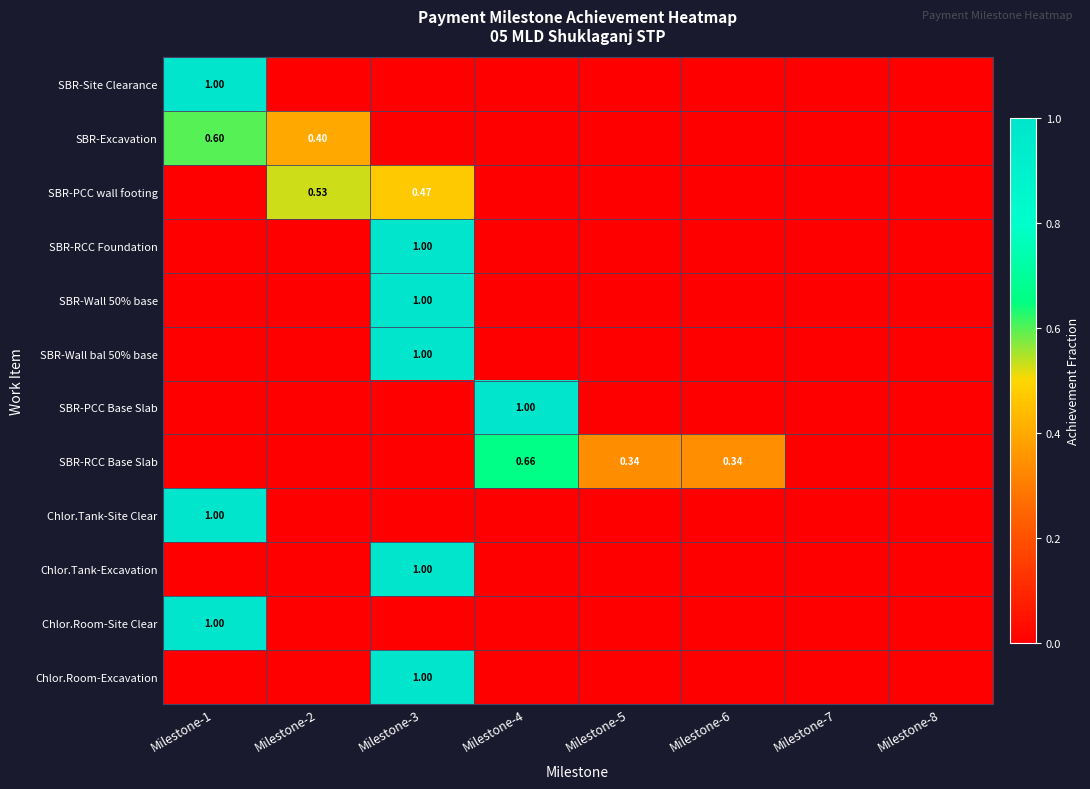

What is the total value across all series at Milestone-4?

1.7